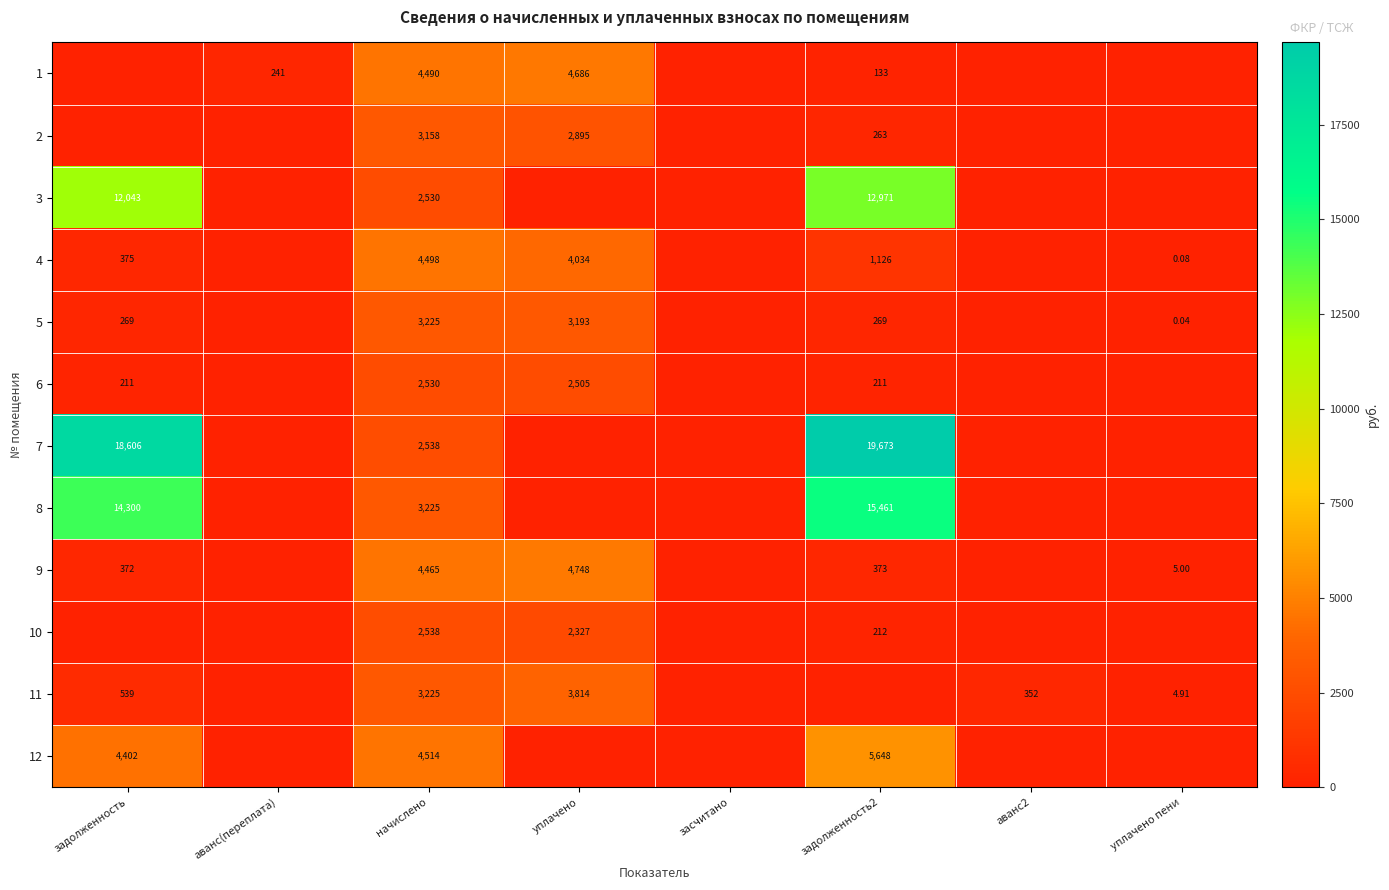

Is the value of 3 at начислено greater than the value of 7 at задолженность2?

No